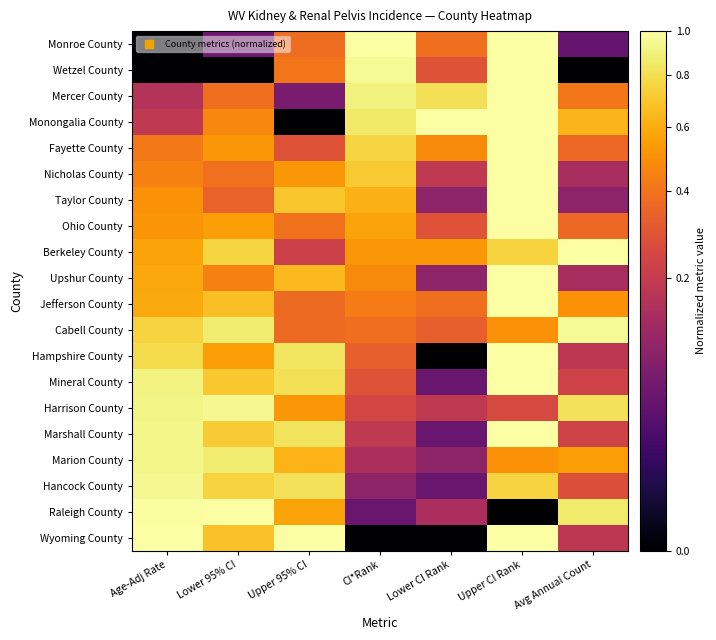

At which category is the sum across all series the highest?

Upper CI Rank